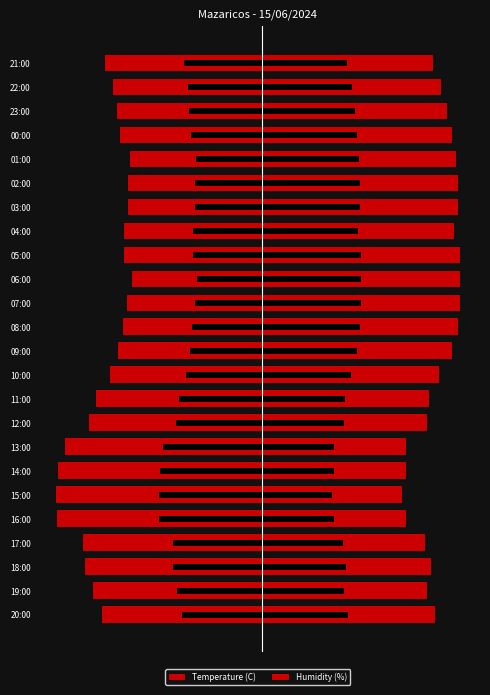

How many series are shown in this chart?

2